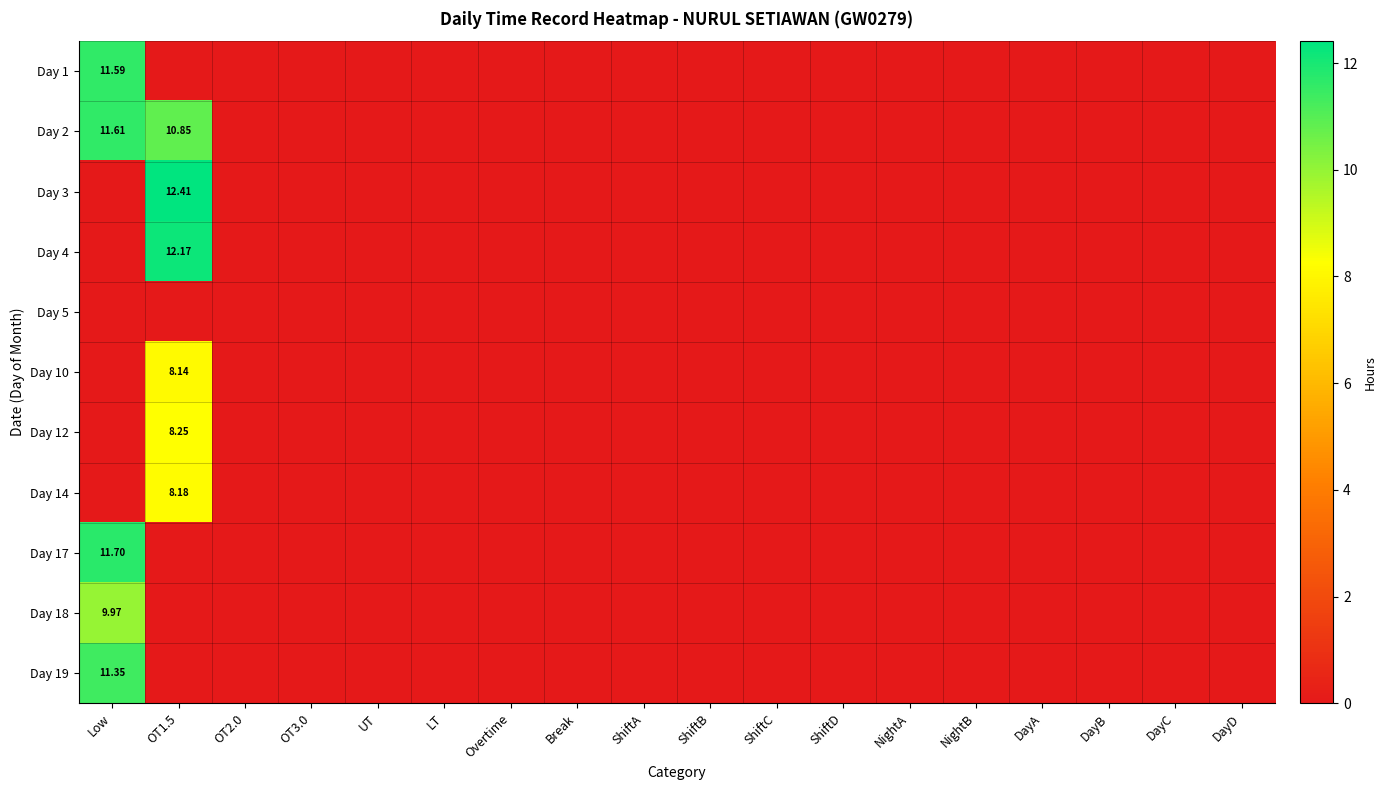

Where is Day 19 nearest to the value 5?

OT1.5